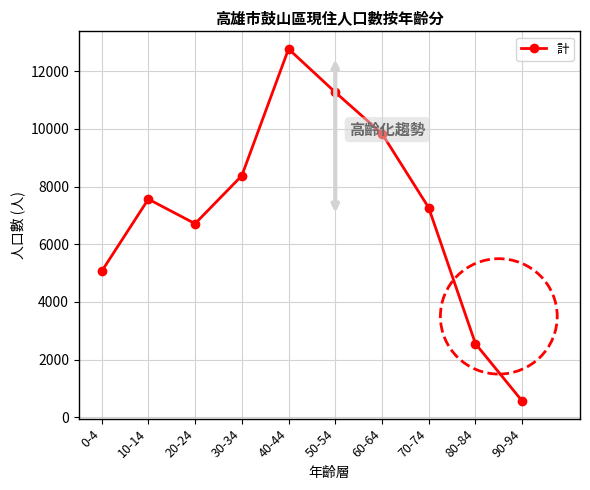

How many values are between 5059 and 9835?

6